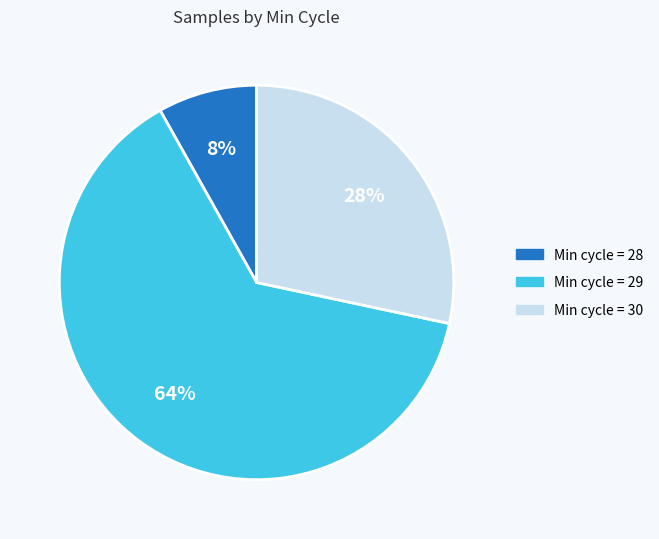

Between Min cycle = 28 and Min cycle = 29, which is larger?

Min cycle = 29